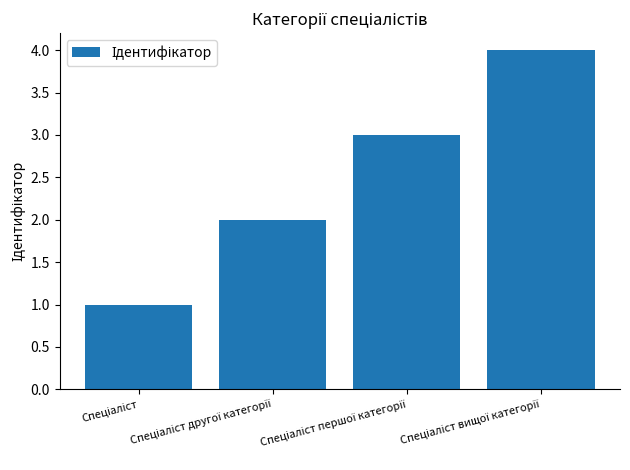

What is the greatest value displayed?

4